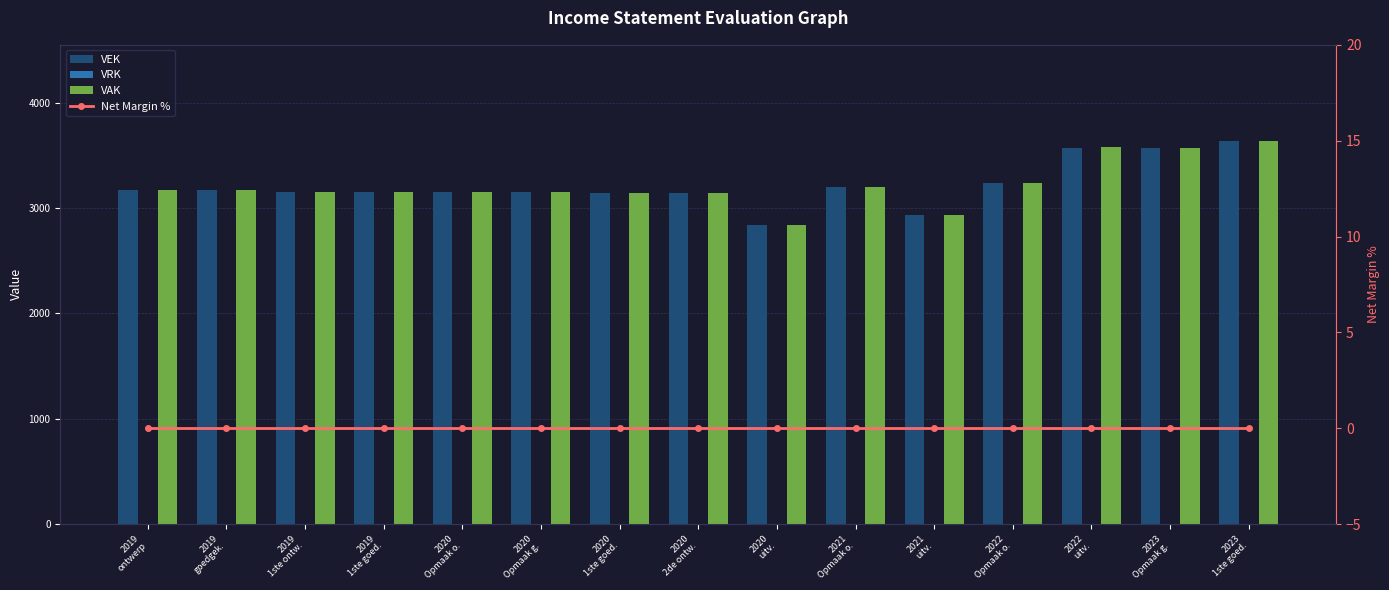

Reading right to left, extract all data points from this chart.

VEK: 3638	3570	3572	3237	2935	3201	2842	3139	3139	3155	3155	3155	3155	3167	3167
VRK: 0	0	0	0	0	0	0	0	0	0	0	0	0	0	0
VAK: 3638	3570	3579	3237	2935	3201	2842	3139	3139	3155	3155	3155	3155	3167	3167
Net Margin %: 0	0	0	0	0	0	0	0	0	0	0	0	0	0	0